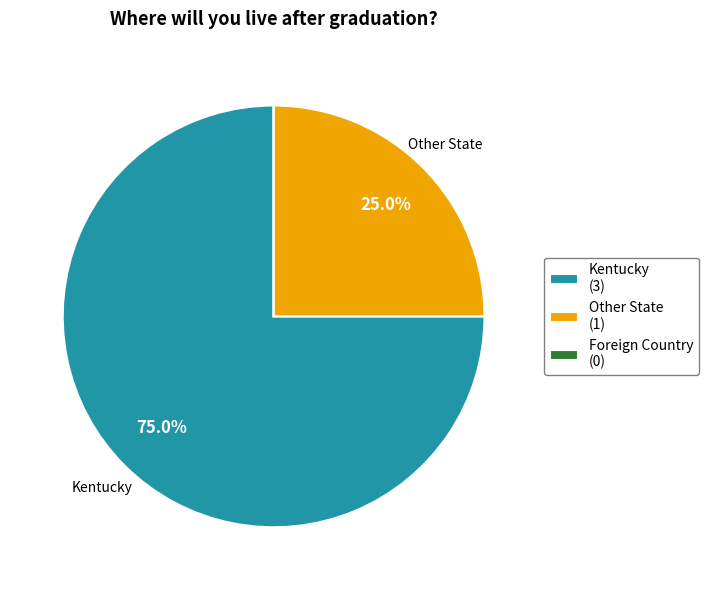

Which category has the biggest portion of the pie?

Kentucky